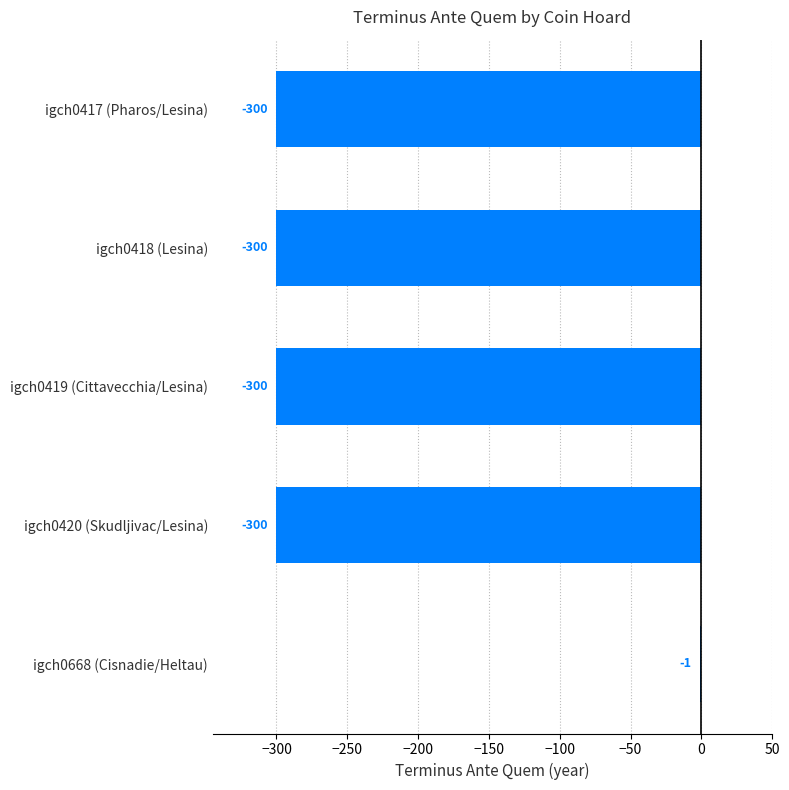

At which label is the value closest to -150?

igch0668 (Cisnadie/Heltau)